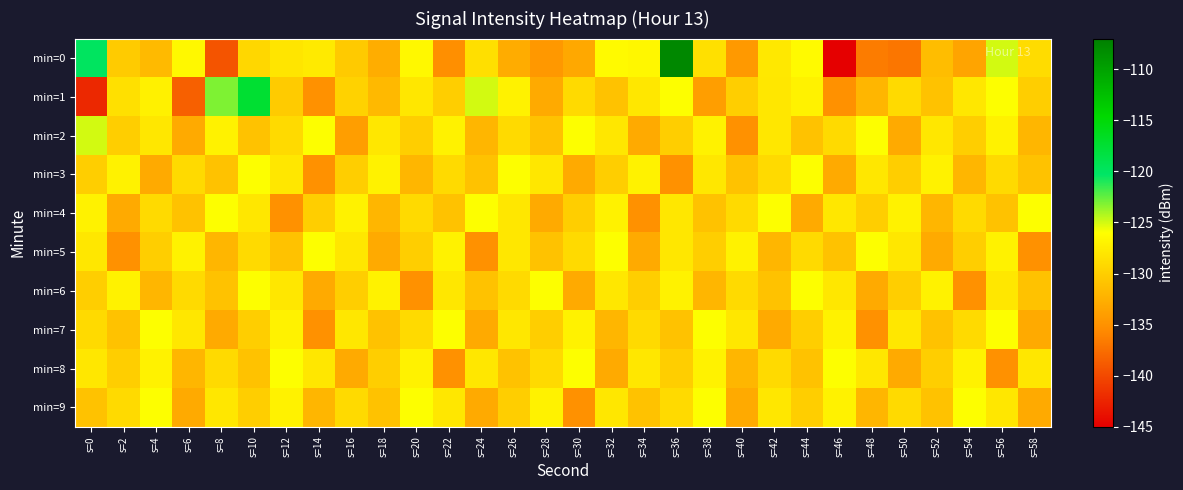

Reading left to right, what are all the values shown in this chart?

min=0: s=0=-119.9	s=2=-130.3	s=4=-131.6	s=6=-126.6	s=8=-139.2	s=10=-129.2	s=12=-128.1	s=14=-127.6	s=16=-130.3	s=18=-132.7	s=20=-126.6	s=22=-135.3	s=24=-128.6	s=26=-132.8	s=28=-134.5	s=30=-133.2	s=32=-126.3	s=34=-126.6	s=36=-107.7	s=38=-128.5	s=40=-134.3	s=42=-127.9	s=44=-126.3	s=46=-145.1	s=48=-136.6	s=50=-137.0	s=52=-131.4	s=54=-133.5	s=56=-125.0	s=58=-128.8
min=1: s=0=-142.2	s=2=-128.6	s=4=-127.1	s=6=-138.4	s=8=-123.1	s=10=-117.5	s=12=-130.3	s=14=-135.0	s=16=-129.7	s=18=-131.8	s=20=-128.0	s=22=-130.0	s=24=-125.0	s=26=-127.0	s=28=-133.0	s=30=-129.0	s=32=-131.0	s=34=-128.0	s=36=-126.0	s=38=-134.0	s=40=-130.0	s=42=-128.0	s=44=-127.0	s=46=-135.0	s=48=-132.0	s=50=-129.0	s=52=-131.0	s=54=-128.0	s=56=-126.0	s=58=-130.0
min=2: s=0=-125.0	s=2=-130.0	s=4=-128.0	s=6=-133.0	s=8=-127.0	s=10=-131.0	s=12=-129.0	s=14=-126.0	s=16=-134.0	s=18=-128.0	s=20=-130.0	s=22=-127.0	s=24=-132.0	s=26=-129.0	s=28=-131.0	s=30=-126.0	s=32=-128.0	s=34=-133.0	s=36=-130.0	s=38=-127.0	s=40=-135.0	s=42=-128.0	s=44=-131.0	s=46=-129.0	s=48=-126.0	s=50=-133.0	s=52=-128.0	s=54=-130.0	s=56=-127.0	s=58=-132.0
min=3: s=0=-130.0	s=2=-127.0	s=4=-133.0	s=6=-129.0	s=8=-131.0	s=10=-126.0	s=12=-128.0	s=14=-135.0	s=16=-130.0	s=18=-127.0	s=20=-132.0	s=22=-129.0	s=24=-131.0	s=26=-126.0	s=28=-128.0	s=30=-133.0	s=32=-130.0	s=34=-127.0	s=36=-135.0	s=38=-128.0	s=40=-131.0	s=42=-129.0	s=44=-126.0	s=46=-133.0	s=48=-128.0	s=50=-130.0	s=52=-127.0	s=54=-132.0	s=56=-129.0	s=58=-131.0
min=4: s=0=-127.0	s=2=-133.0	s=4=-129.0	s=6=-131.0	s=8=-126.0	s=10=-128.0	s=12=-135.0	s=14=-130.0	s=16=-127.0	s=18=-132.0	s=20=-129.0	s=22=-131.0	s=24=-126.0	s=26=-128.0	s=28=-133.0	s=30=-130.0	s=32=-127.0	s=34=-135.0	s=36=-128.0	s=38=-131.0	s=40=-129.0	s=42=-126.0	s=44=-133.0	s=46=-128.0	s=48=-130.0	s=50=-127.0	s=52=-132.0	s=54=-129.0	s=56=-131.0	s=58=-126.0
min=5: s=0=-128.0	s=2=-135.0	s=4=-130.0	s=6=-127.0	s=8=-132.0	s=10=-129.0	s=12=-131.0	s=14=-126.0	s=16=-128.0	s=18=-133.0	s=20=-130.0	s=22=-127.0	s=24=-135.0	s=26=-128.0	s=28=-131.0	s=30=-129.0	s=32=-126.0	s=34=-133.0	s=36=-128.0	s=38=-130.0	s=40=-127.0	s=42=-132.0	s=44=-129.0	s=46=-131.0	s=48=-126.0	s=50=-128.0	s=52=-133.0	s=54=-130.0	s=56=-127.0	s=58=-135.0
min=6: s=0=-130.0	s=2=-127.0	s=4=-132.0	s=6=-129.0	s=8=-131.0	s=10=-126.0	s=12=-128.0	s=14=-133.0	s=16=-130.0	s=18=-127.0	s=20=-135.0	s=22=-128.0	s=24=-131.0	s=26=-129.0	s=28=-126.0	s=30=-133.0	s=32=-128.0	s=34=-130.0	s=36=-127.0	s=38=-132.0	s=40=-129.0	s=42=-131.0	s=44=-126.0	s=46=-128.0	s=48=-133.0	s=50=-130.0	s=52=-127.0	s=54=-135.0	s=56=-128.0	s=58=-131.0
min=7: s=0=-129.0	s=2=-131.0	s=4=-126.0	s=6=-128.0	s=8=-133.0	s=10=-130.0	s=12=-127.0	s=14=-135.0	s=16=-128.0	s=18=-131.0	s=20=-129.0	s=22=-126.0	s=24=-133.0	s=26=-128.0	s=28=-130.0	s=30=-127.0	s=32=-132.0	s=34=-129.0	s=36=-131.0	s=38=-126.0	s=40=-128.0	s=42=-133.0	s=44=-130.0	s=46=-127.0	s=48=-135.0	s=50=-128.0	s=52=-131.0	s=54=-129.0	s=56=-126.0	s=58=-133.0
min=8: s=0=-128.0	s=2=-130.0	s=4=-127.0	s=6=-132.0	s=8=-129.0	s=10=-131.0	s=12=-126.0	s=14=-128.0	s=16=-133.0	s=18=-130.0	s=20=-127.0	s=22=-135.0	s=24=-128.0	s=26=-131.0	s=28=-129.0	s=30=-126.0	s=32=-133.0	s=34=-128.0	s=36=-130.0	s=38=-127.0	s=40=-132.0	s=42=-129.0	s=44=-131.0	s=46=-126.0	s=48=-128.0	s=50=-133.0	s=52=-130.0	s=54=-127.0	s=56=-135.0	s=58=-128.0
min=9: s=0=-131.0	s=2=-129.0	s=4=-126.0	s=6=-133.0	s=8=-128.0	s=10=-130.0	s=12=-127.0	s=14=-132.0	s=16=-129.0	s=18=-131.0	s=20=-126.0	s=22=-128.0	s=24=-133.0	s=26=-130.0	s=28=-127.0	s=30=-135.0	s=32=-128.0	s=34=-131.0	s=36=-129.0	s=38=-126.0	s=40=-133.0	s=42=-128.0	s=44=-130.0	s=46=-127.0	s=48=-132.0	s=50=-129.0	s=52=-131.0	s=54=-126.0	s=56=-128.0	s=58=-133.0